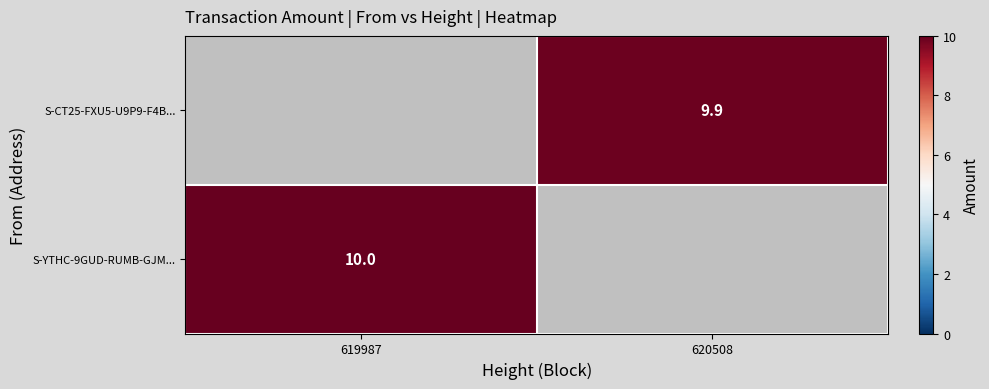

The S-CT25-FXU5-U9P9-F4B... series shows 9.9 at 620508. True or false?

True